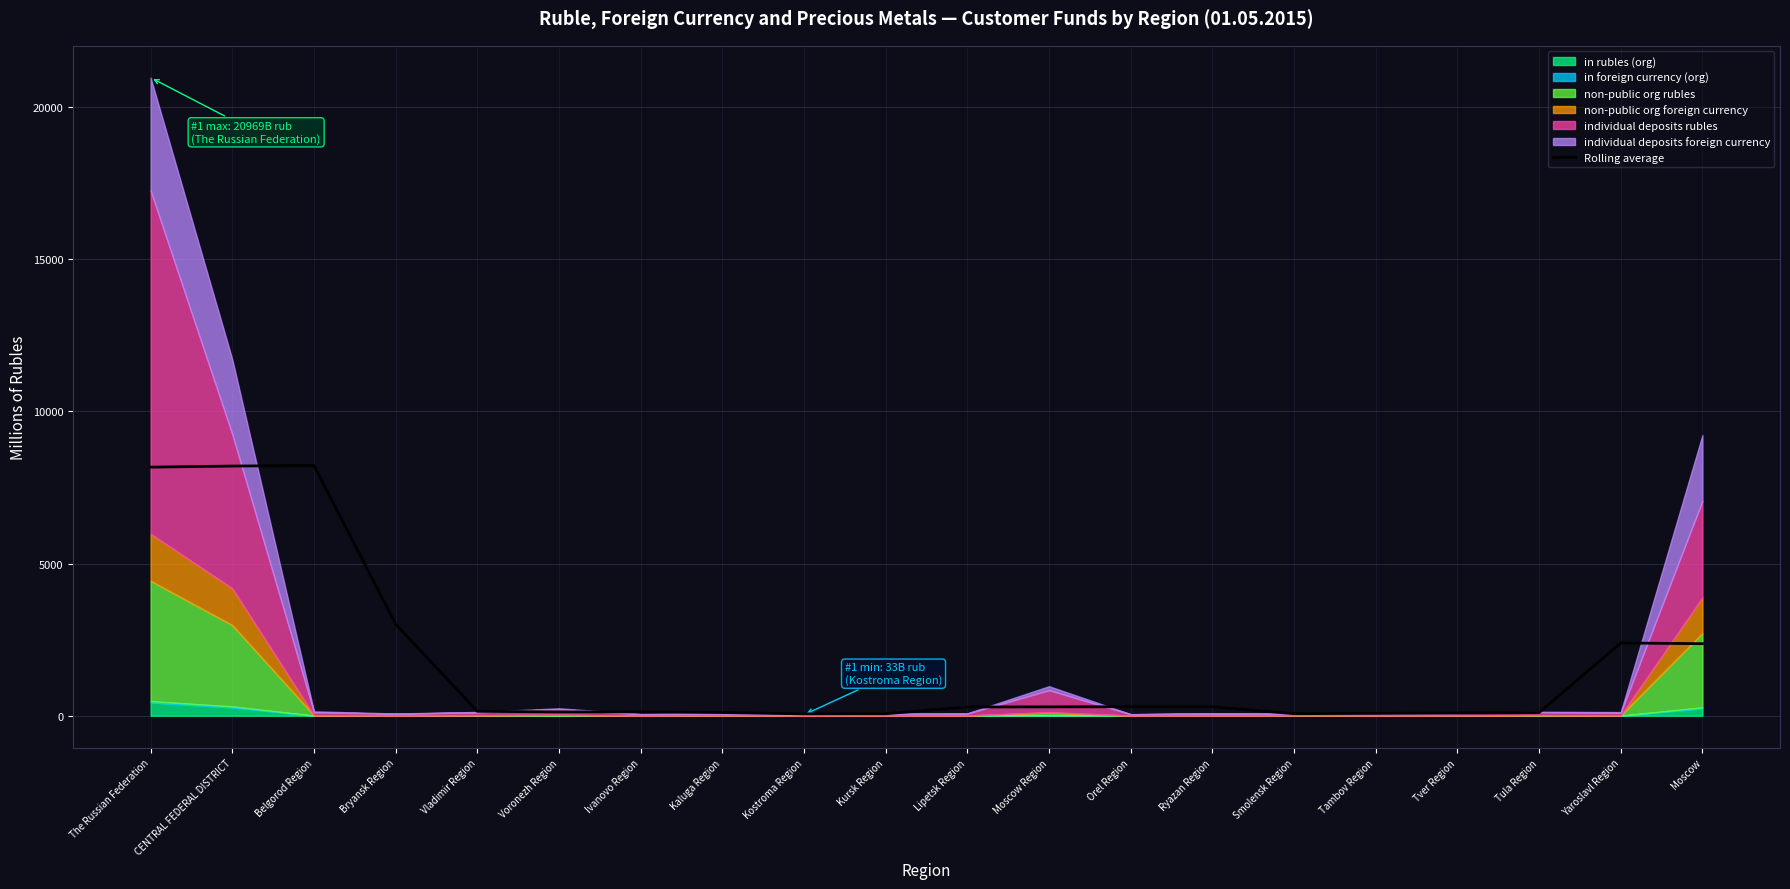

What is the value of the 20th point from the left?

2367.7